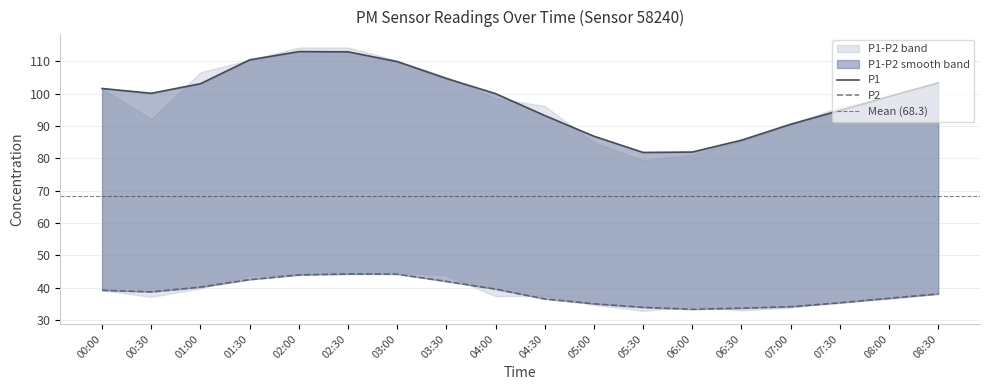

The P2 series shows 61.7 at 00:30. True or false?

False